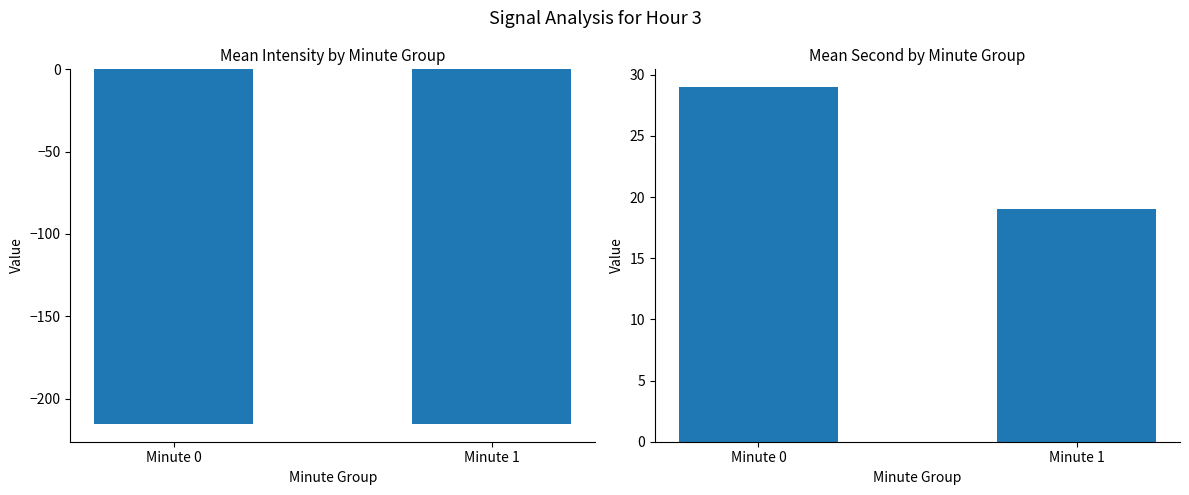

The value of Mean Intensity (dBm) at Minute 1 is -129.6. True or false?

False